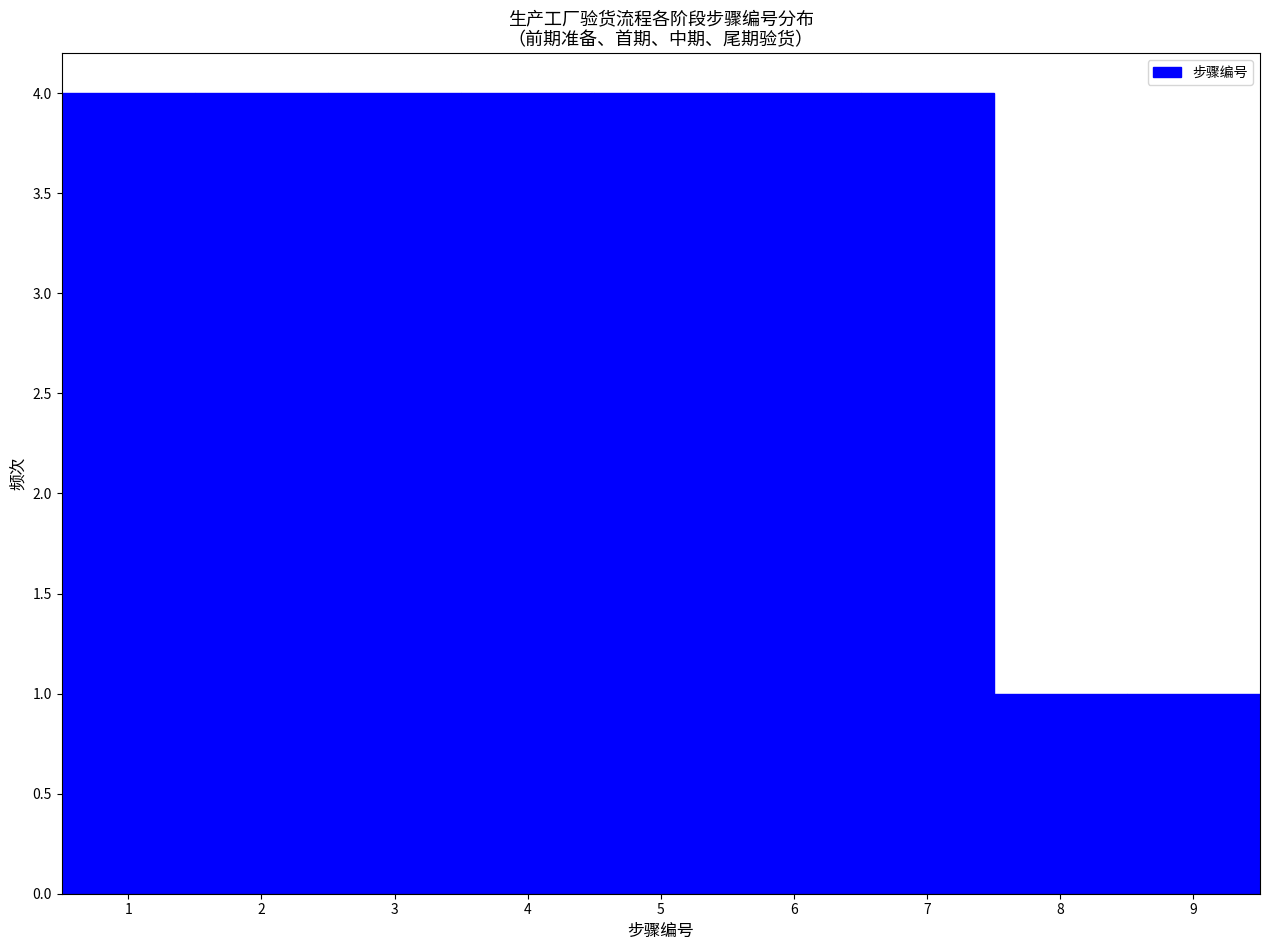

How tall is the bar that spans 0.5 to 1.5 on the x-axis? The values are not printed on the chart, so give them approximately, as read against the axis.

4